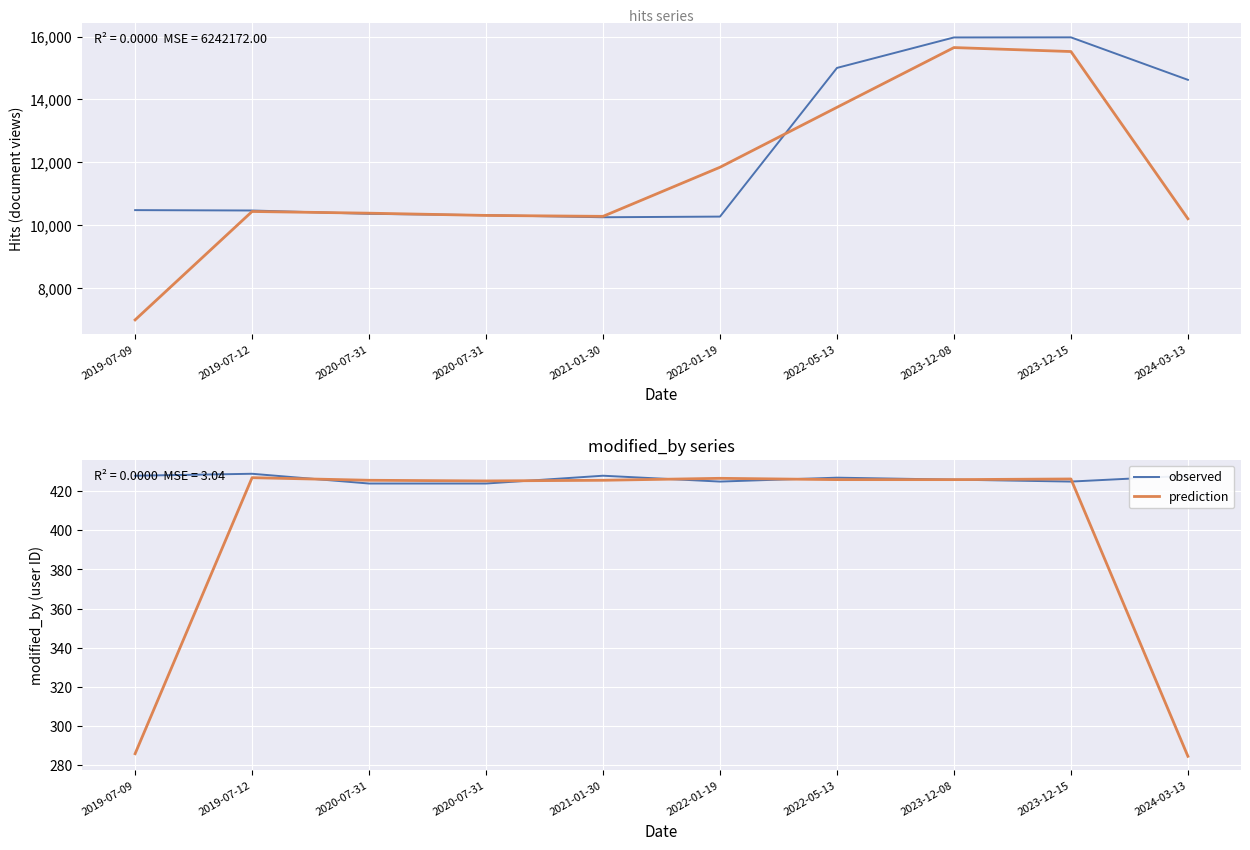

What is the value of the trend (hits) point at the 2nd from the left?

10429.7